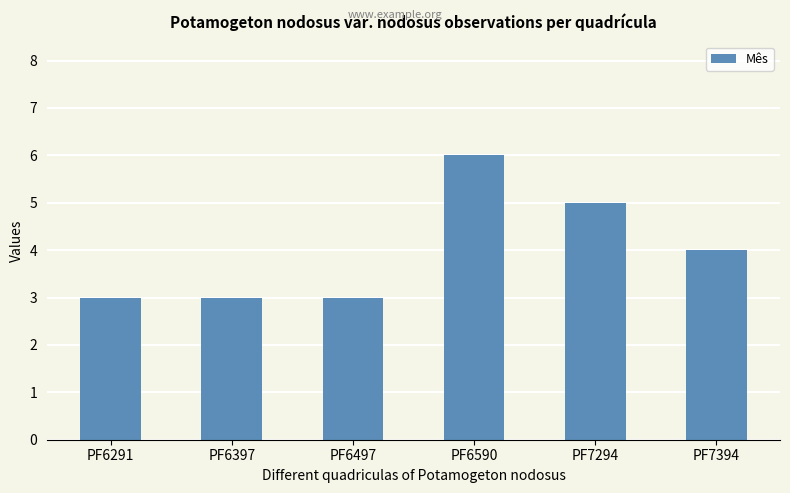

What value does the data have at PF6497?

3